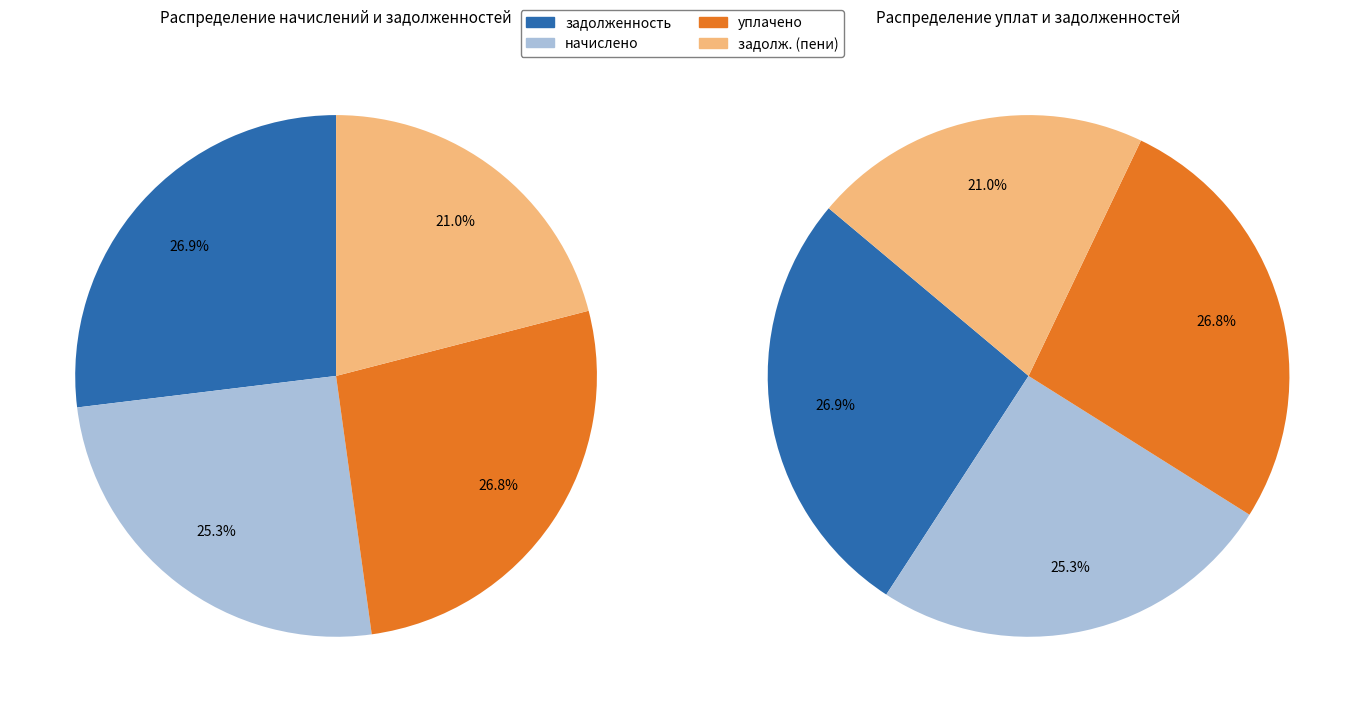

The 21 slice represents 13% of the pie. True or false?

False